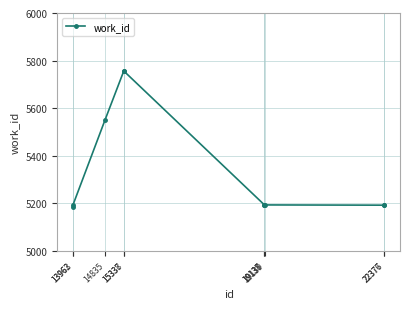

What is the greatest value displayed?

5756